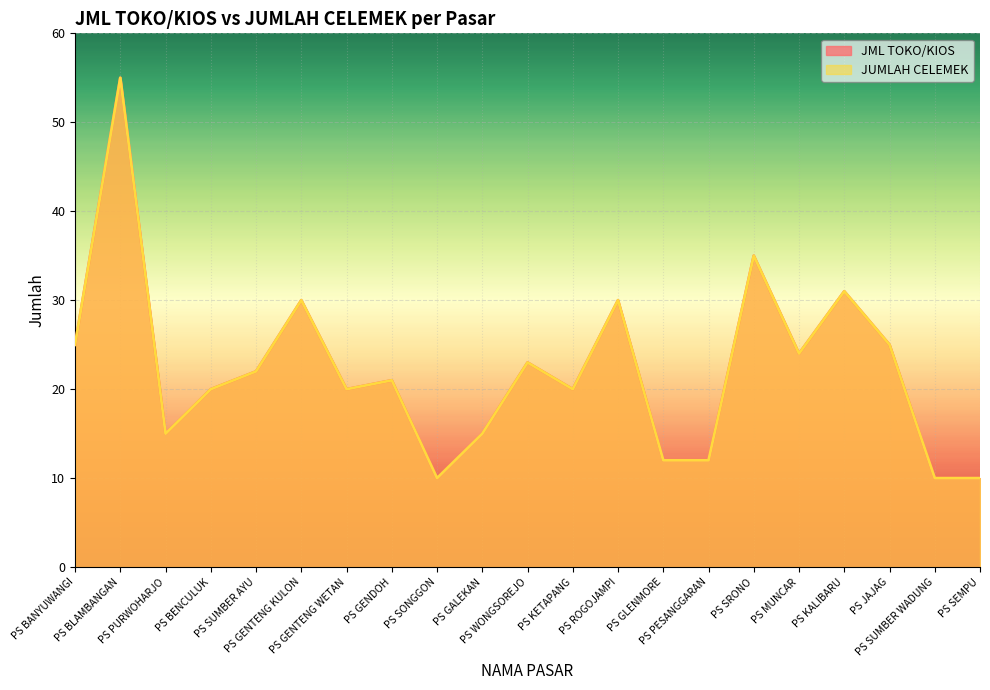

True or false: JML TOKO/KIOS and JUMLAH CELEMEK intersect in this chart.

False